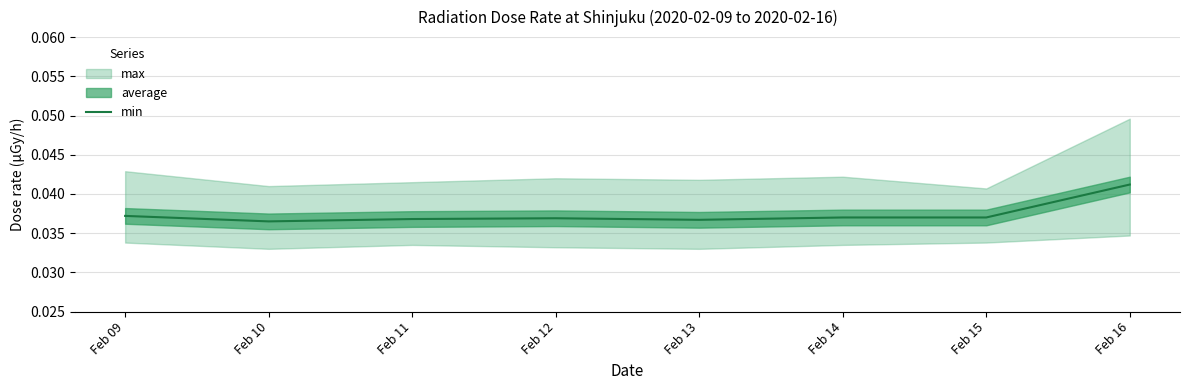

How many values are between 0 and 1?

8